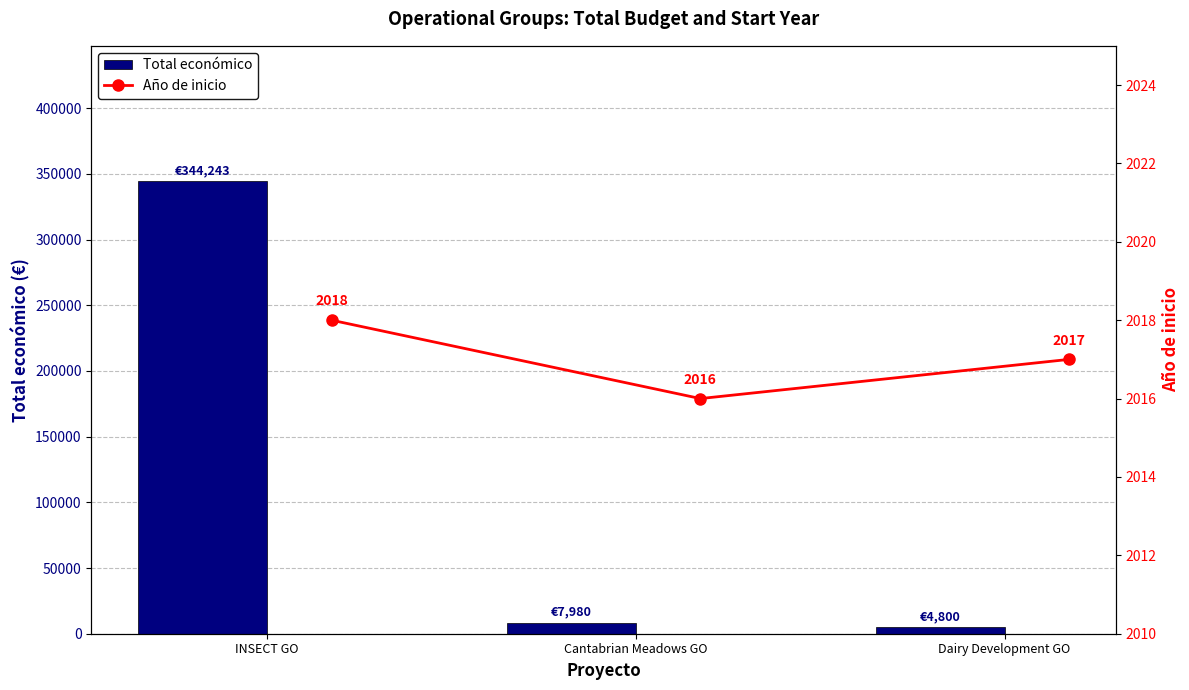

What is the sum of all Total económico values?

357023